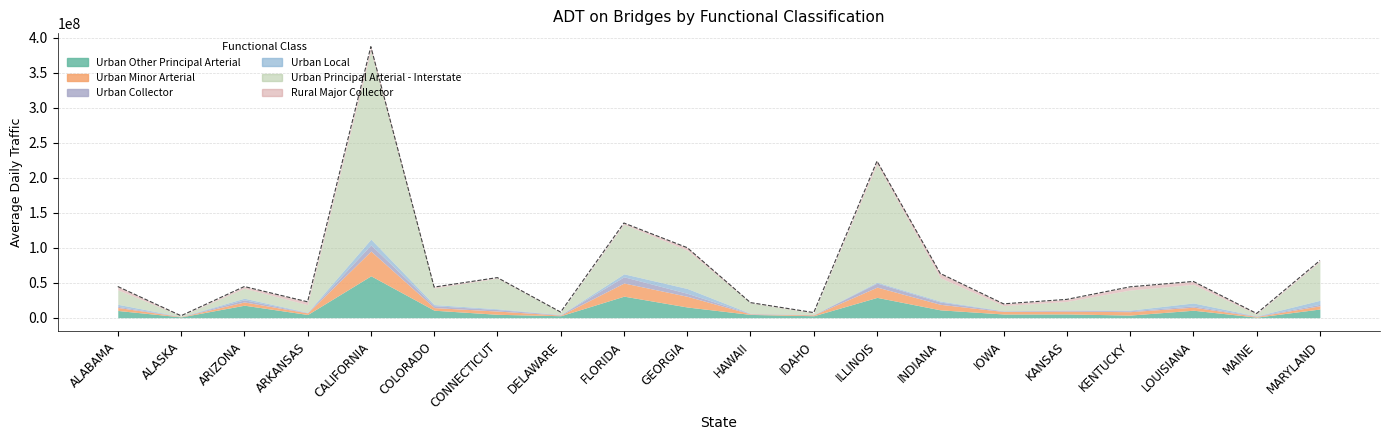

What is the approximate value of Rural Major Collector at MAINE?

962438